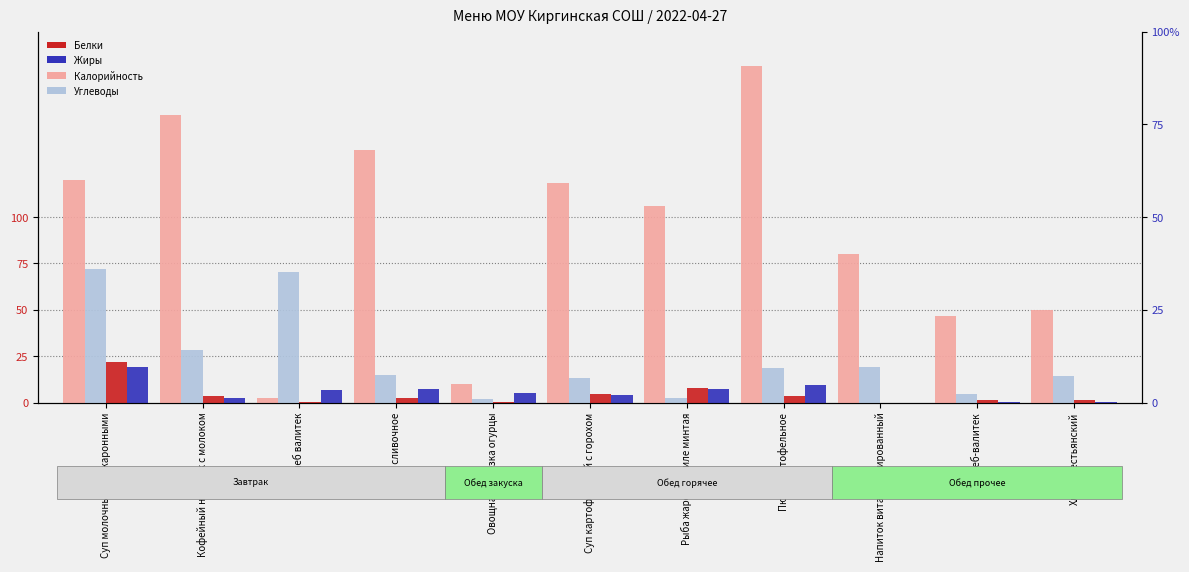

How many data points in Белки are less than 2?

5